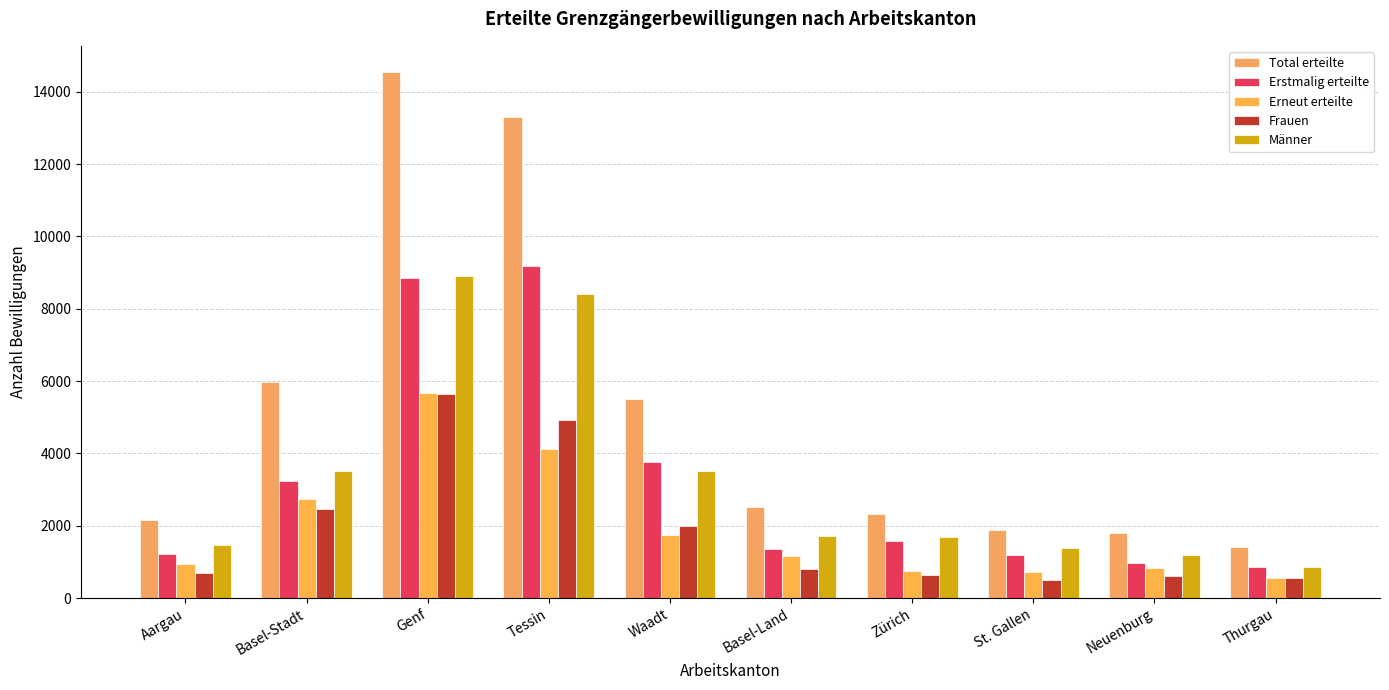

What is the difference between the second highest and second lowest values in the Erneut erteilte series?

3413